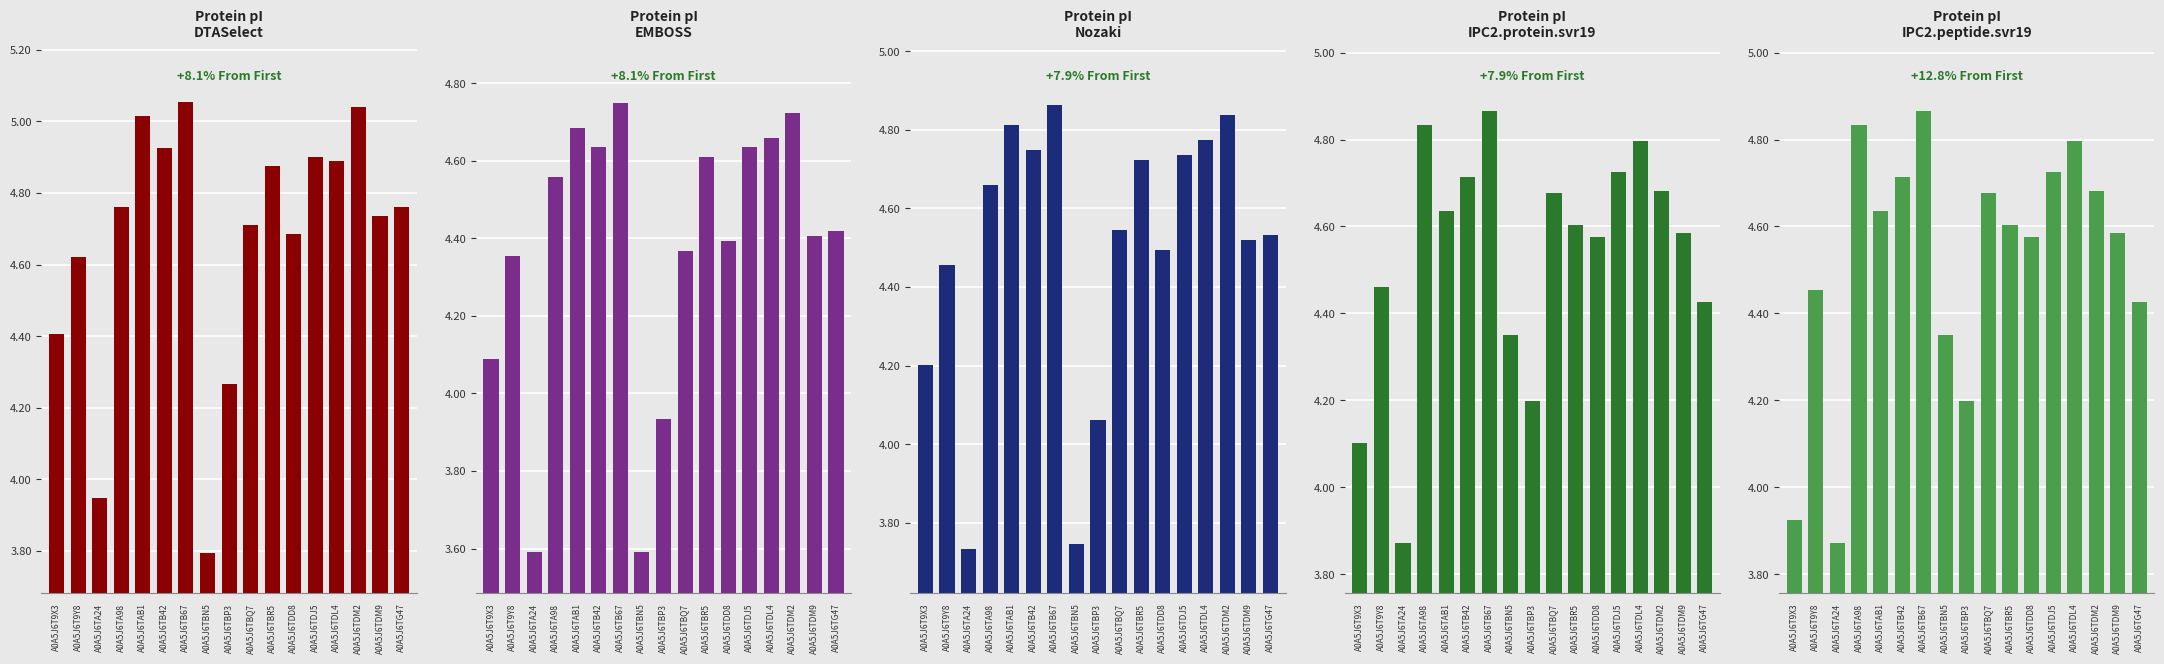

How many groups of bars are there?

17